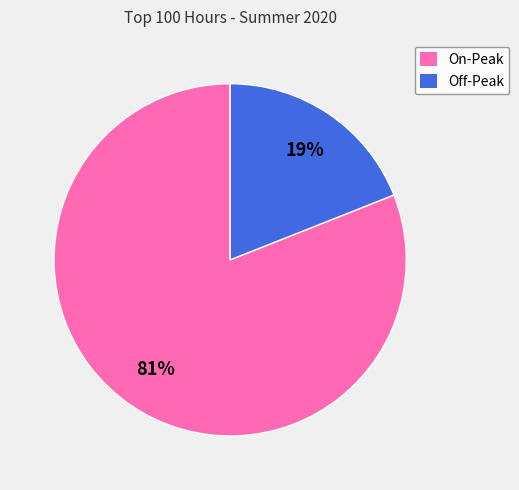

What percentage is the Off-Peak slice, to the nearest percent?

19%